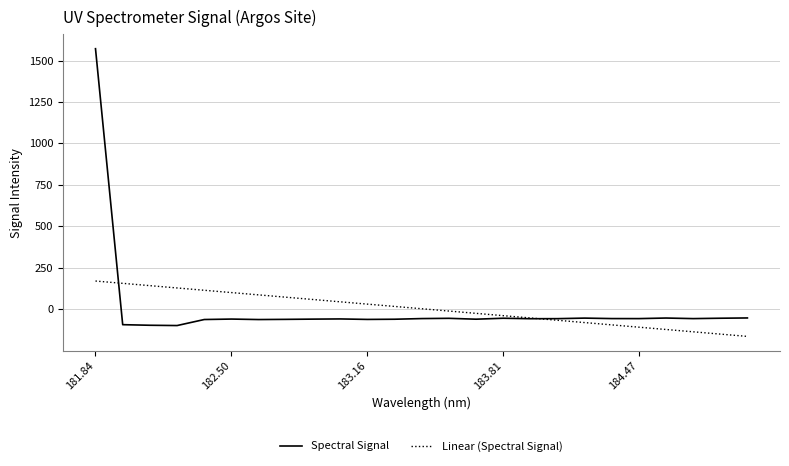

How many negative values does the Spectral Signal series have?

24